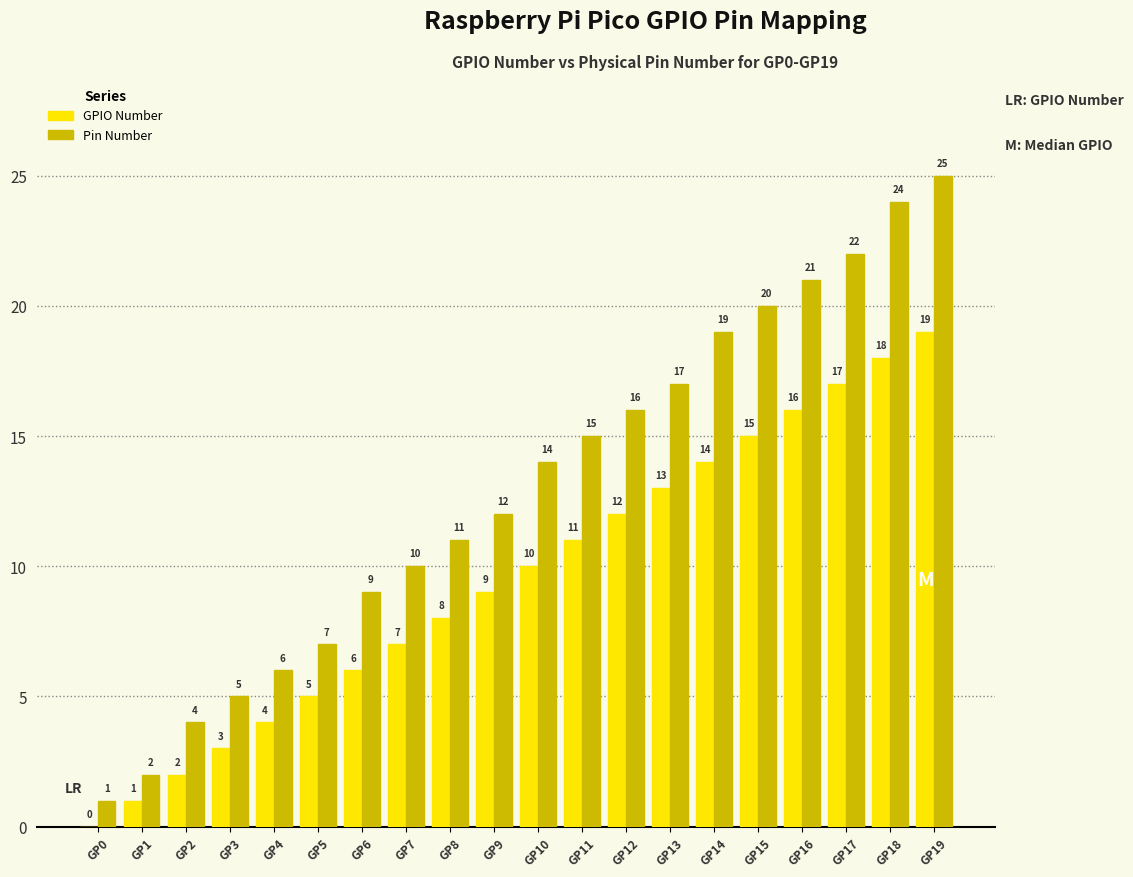

Count the number of categories in the chart.

20